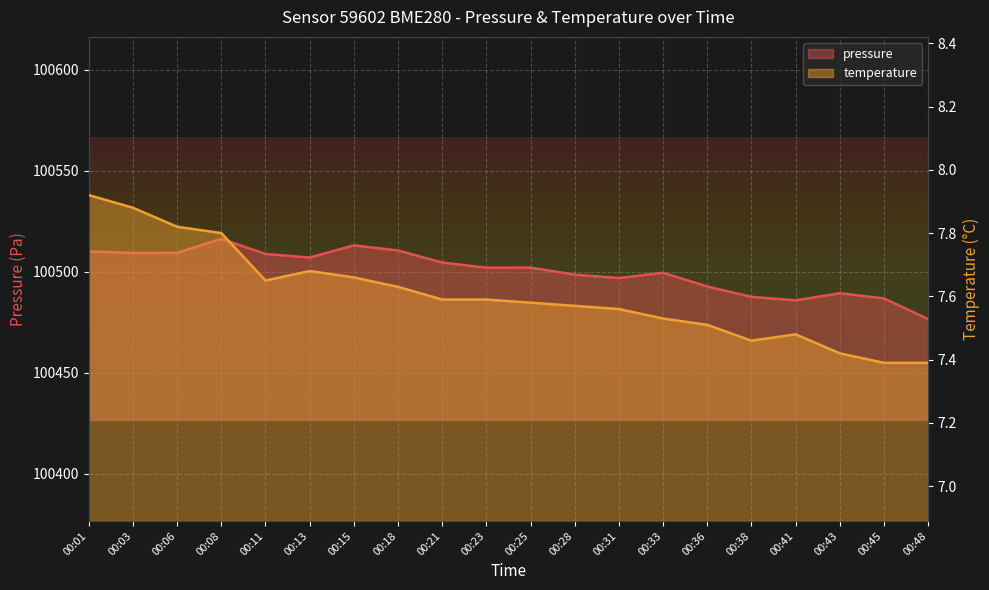

How many temperature values are between 7 and 8?

20